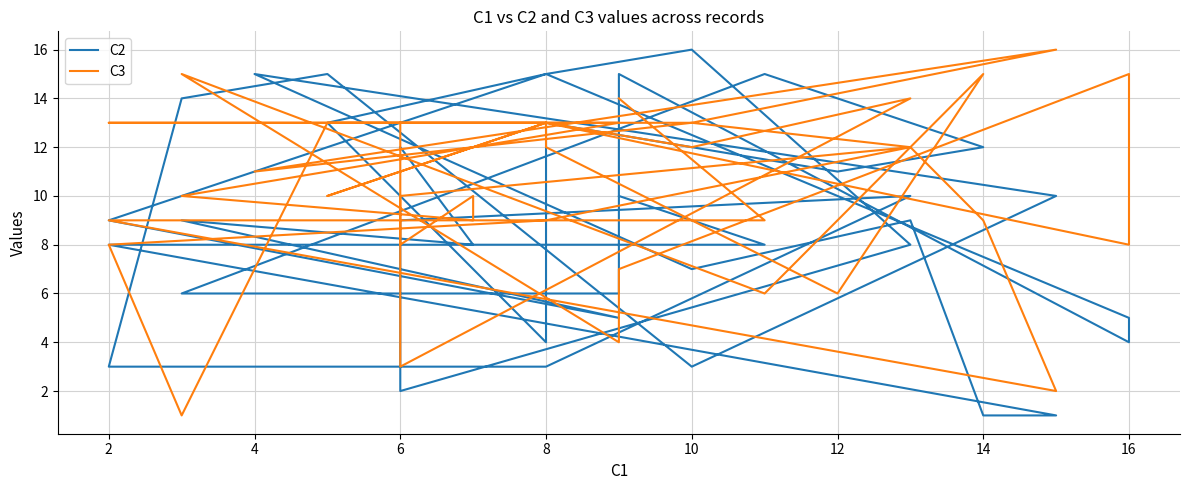

What is the minimum value shown in the chart?

1